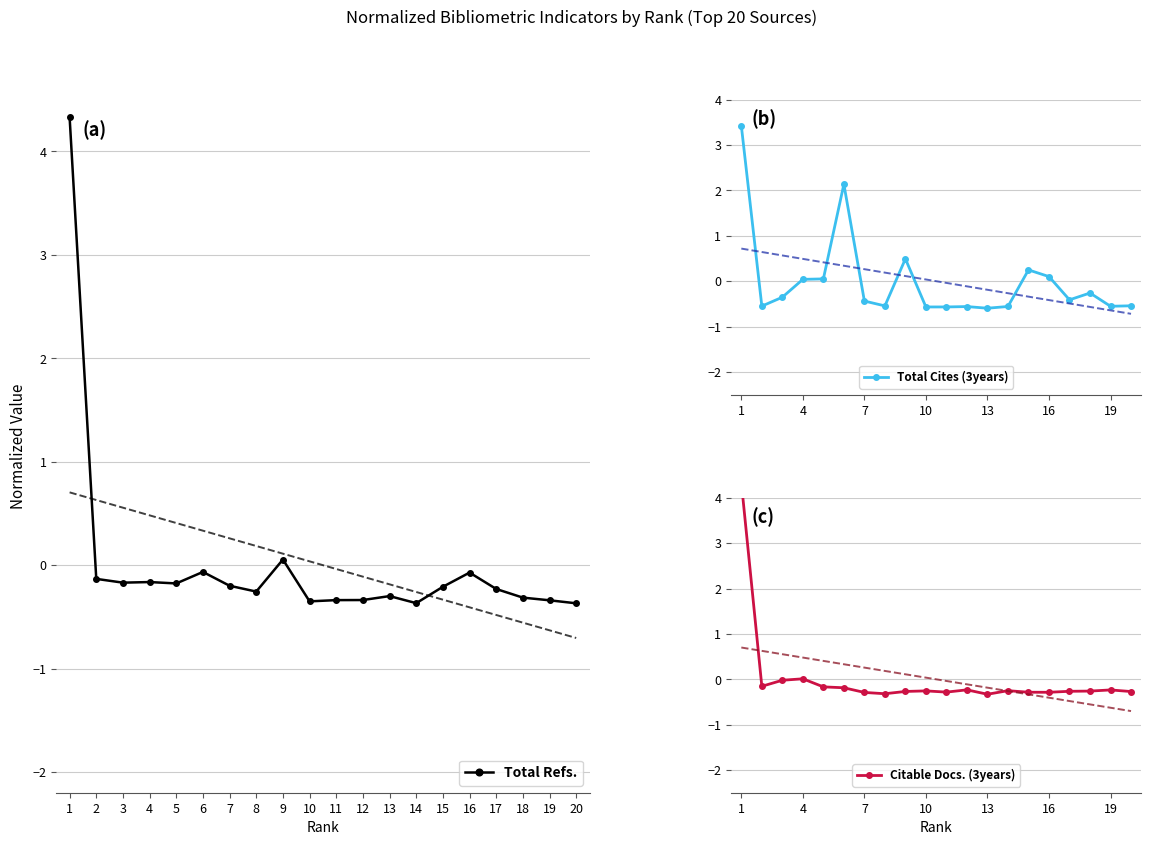

How many data points in Total Refs. are less than 0?

18